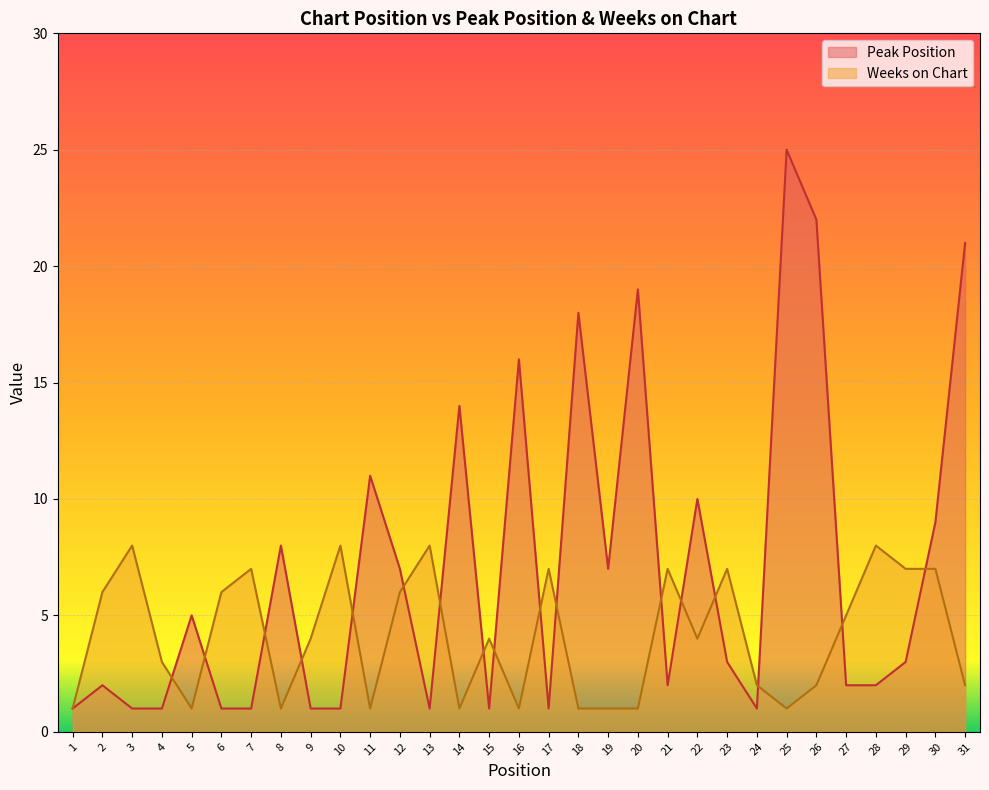

Reading left to right, transcribe all the data shown in this chart.

Peak Position: 1	2	1	1	5	1	1	8	1	1	11	7	1	14	1	16	1	18	7	19	2	10	3	1	25	22	2	2	3	9	21
Weeks on Chart: 1	6	8	3	1	6	7	1	4	8	1	6	8	1	4	1	7	1	1	1	7	4	7	2	1	2	5	8	7	7	2